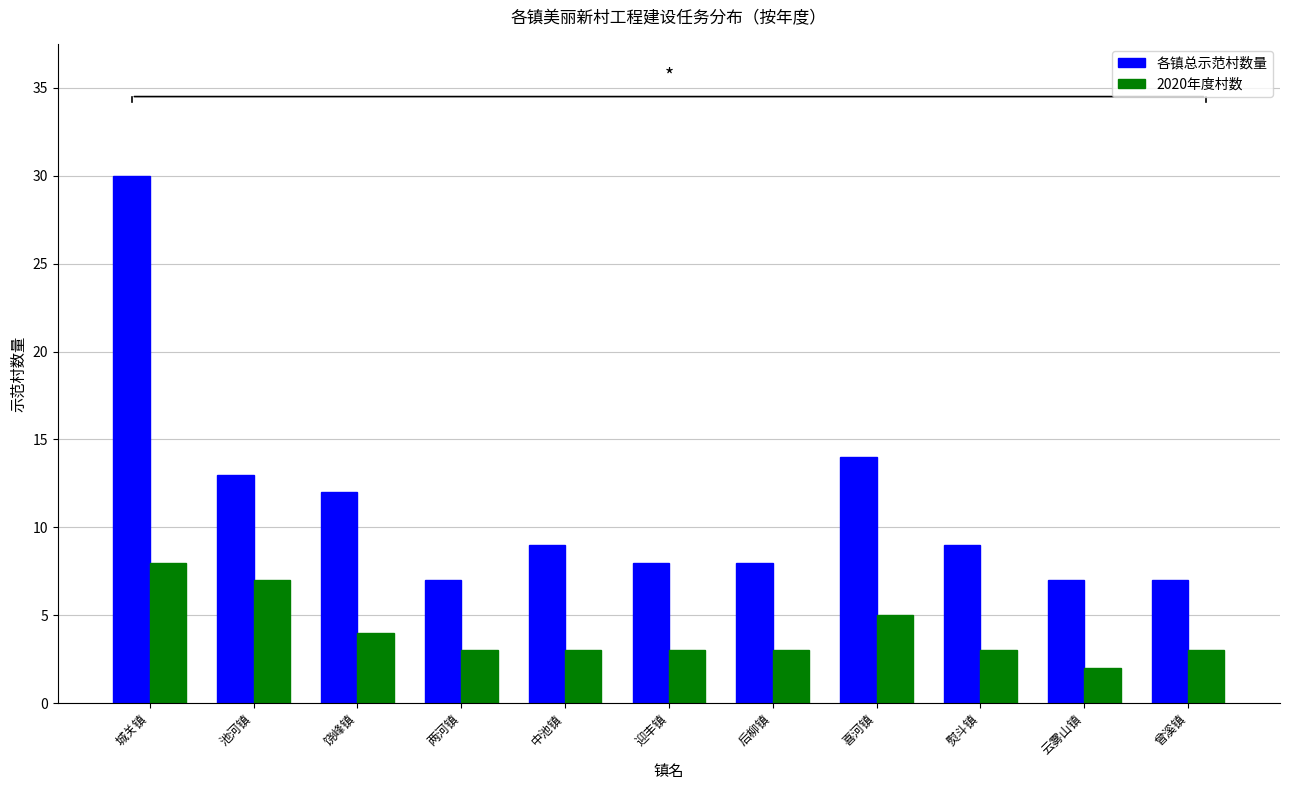

Which series has the widest spread of values?

各镇总示范村数量